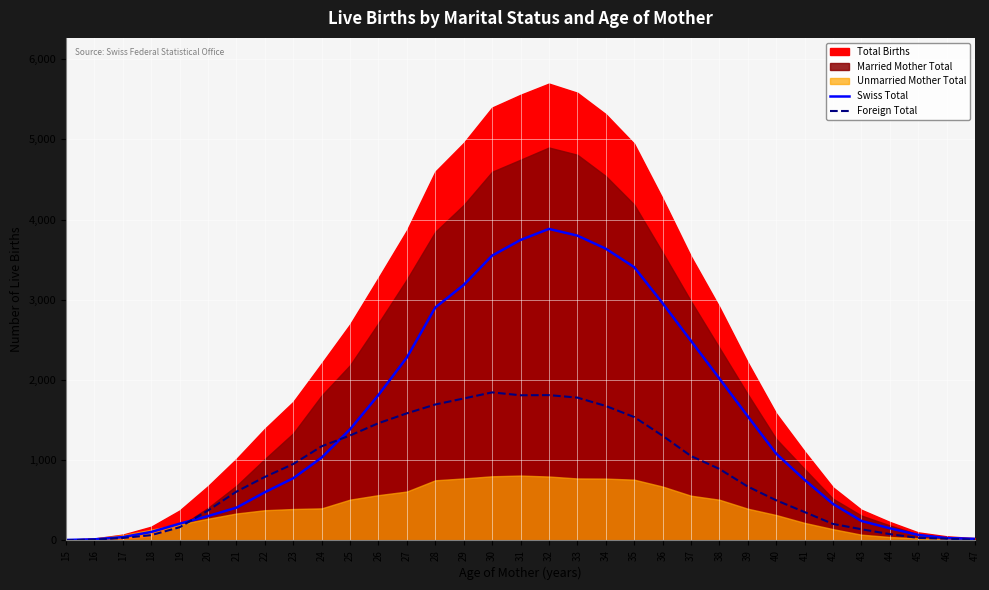

What is the highest value of the Swiss Total series?

3884